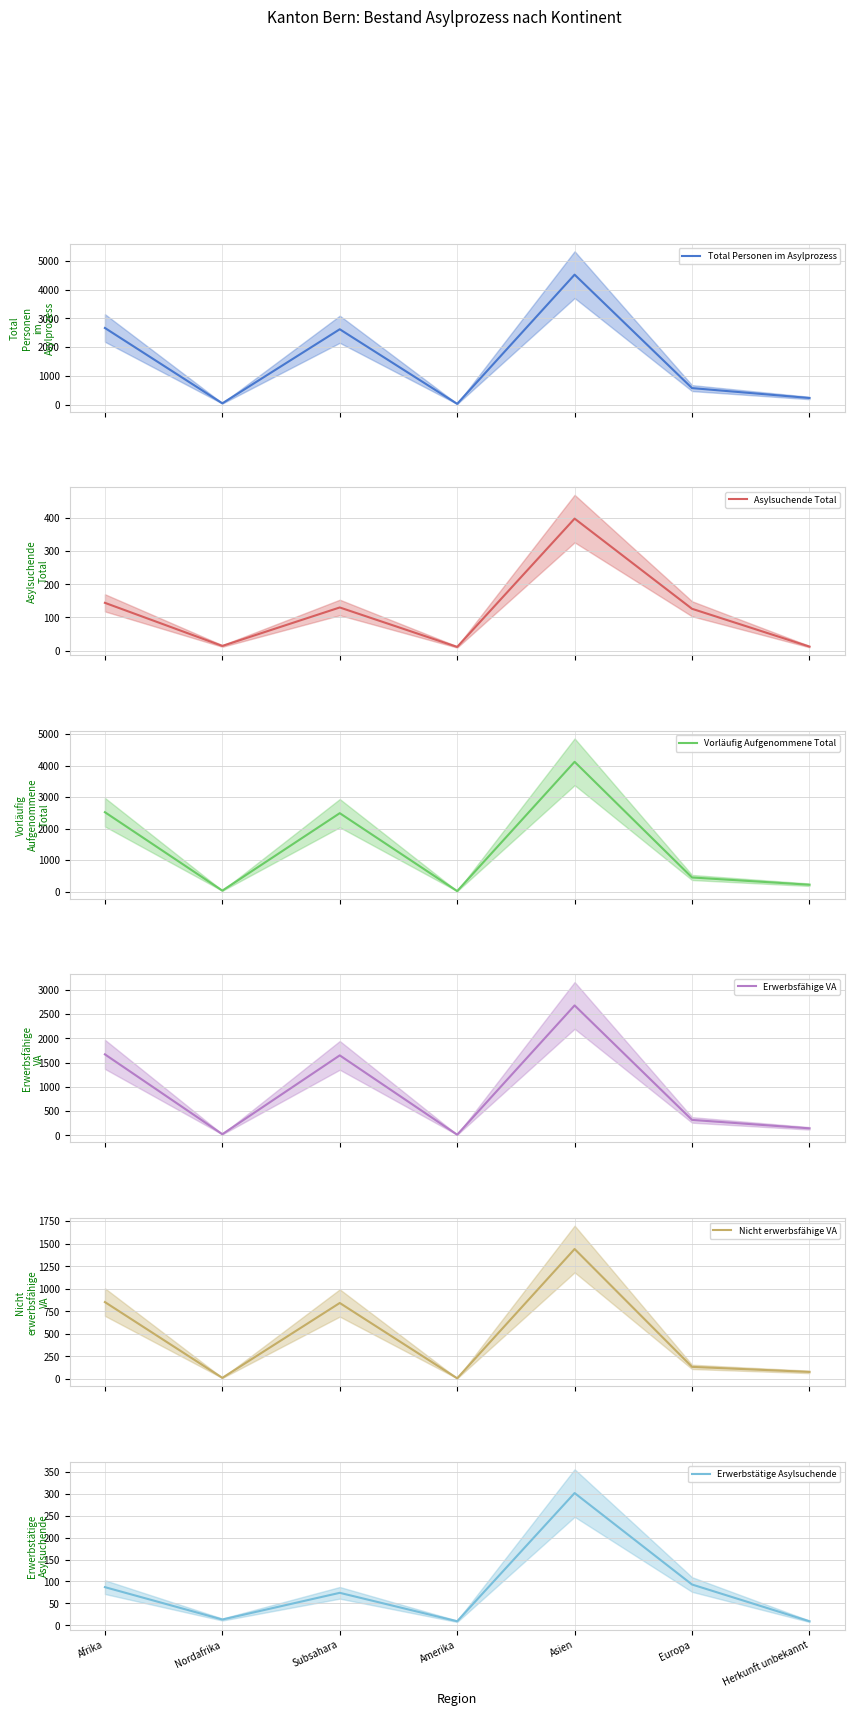

At how many categories does at least one series exceed 3335?

1